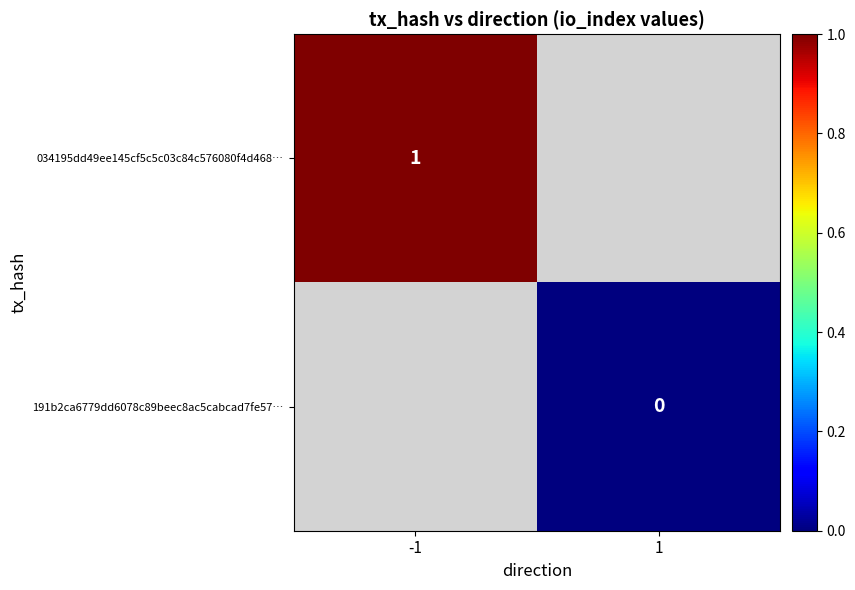

Is it true that 034195dd49ee145cf5c5c03c84c576080f4d468… equals 1 at -1?

True